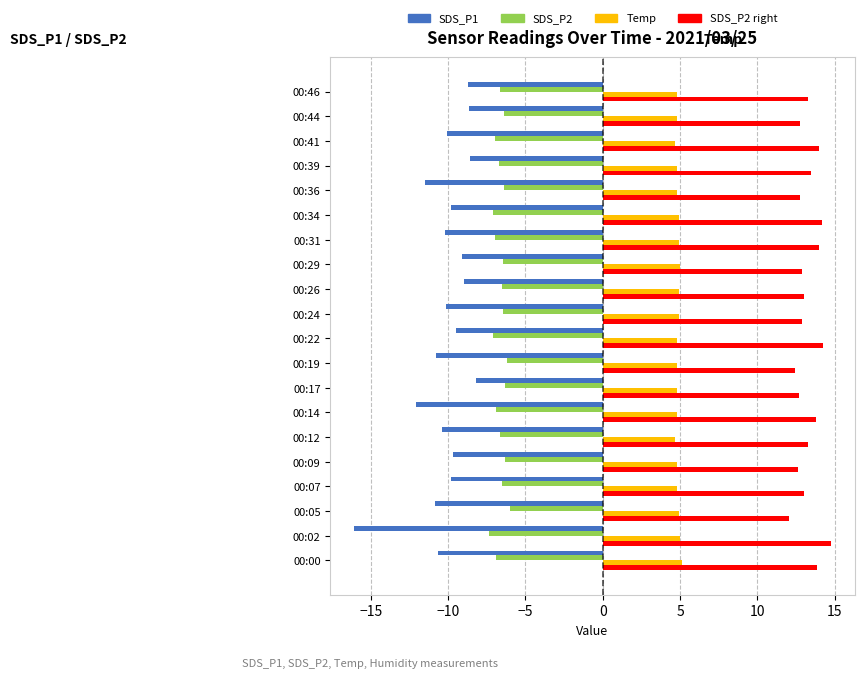

What is the spread (max minus min) of values at 00:17?

20.8